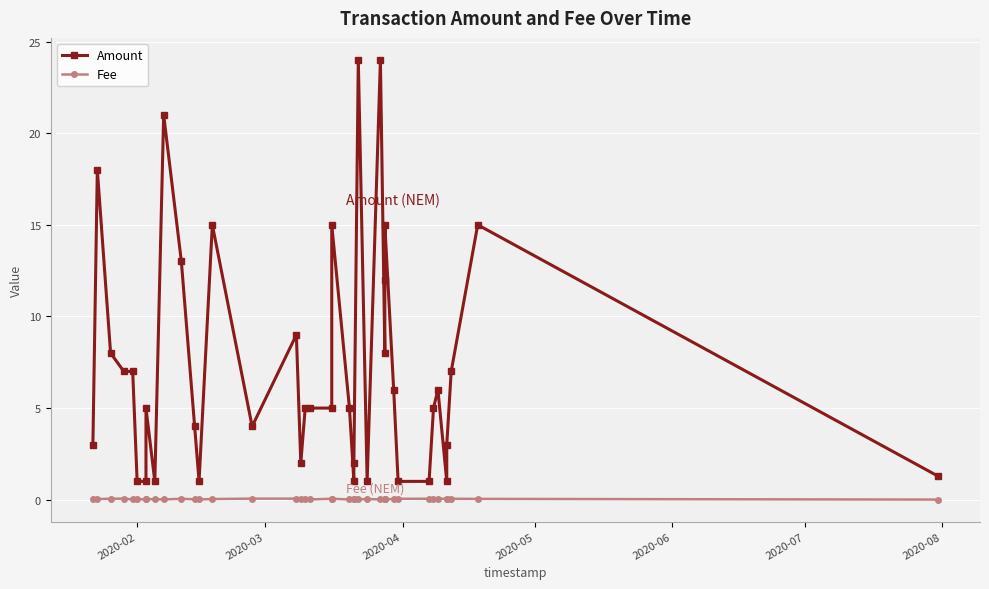

List the series in order of their peak value, lowest first.

Fee, Amount